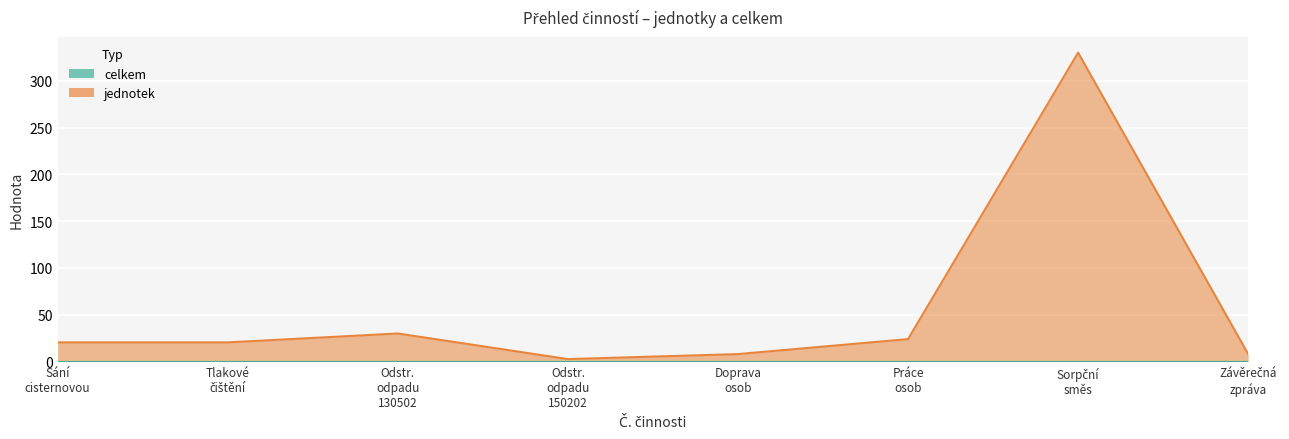

What is the average value?

55.5